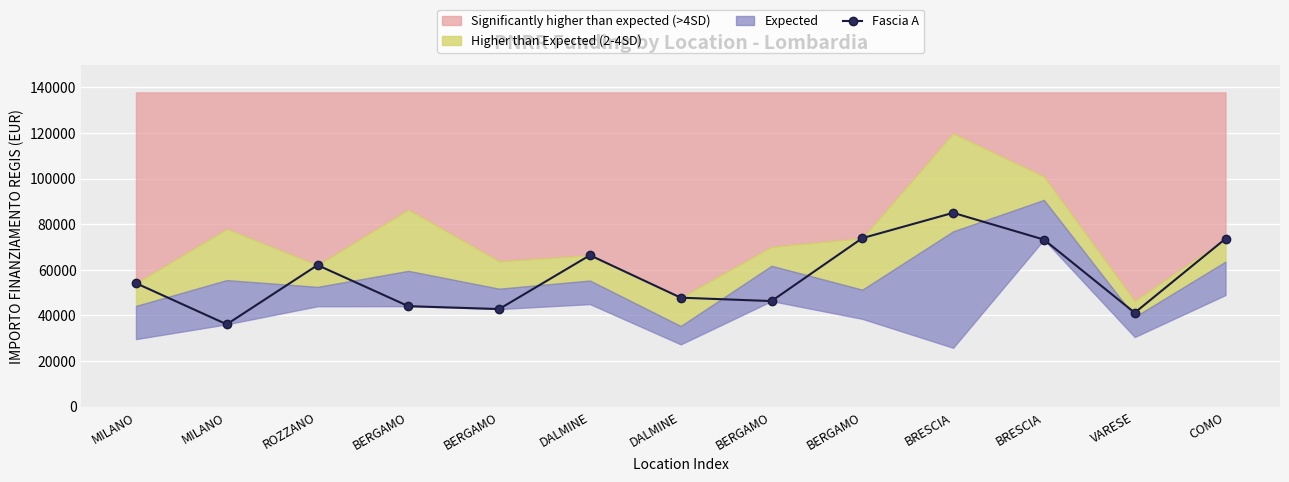

List the labels in order of value, largest first.

BRESCIA, BERGAMO, COMO, BRESCIA, DALMINE, ROZZANO, MILANO, DALMINE, BERGAMO, BERGAMO, BERGAMO, VARESE, MILANO